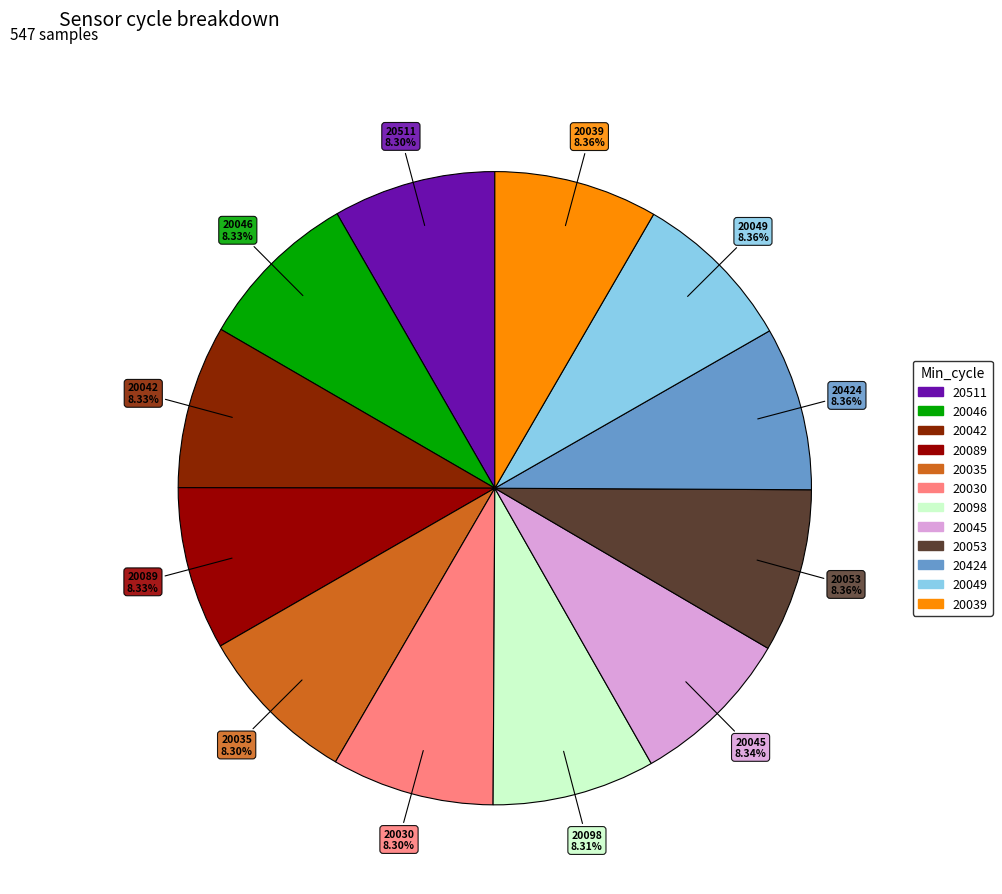

What percentage do 20042 and 20424 together represent?

16.7%